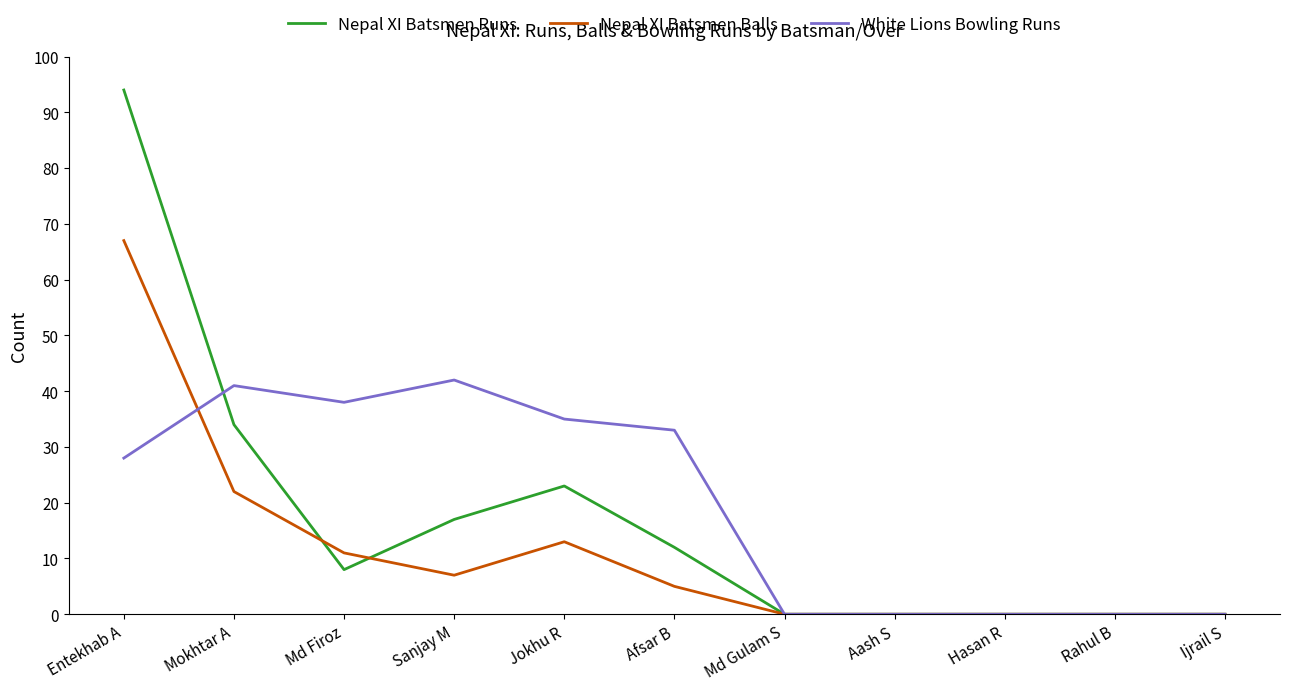

At which label does Nepal XI Batsmen Balls reach its peak?

Entekhab A